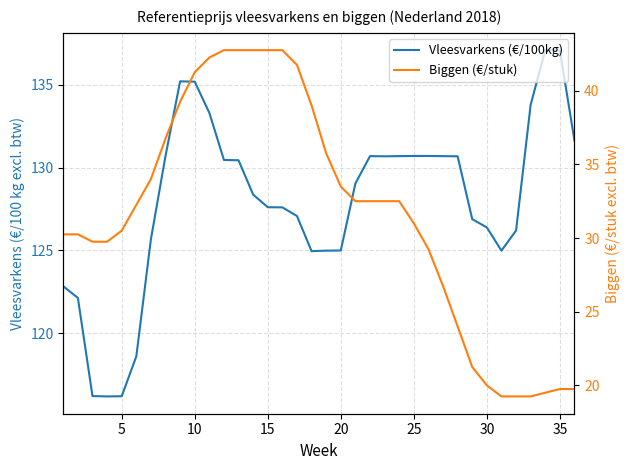

What is the difference between the second highest and second lowest values in the Vleesvarkens (€/100kg) series?

20.9